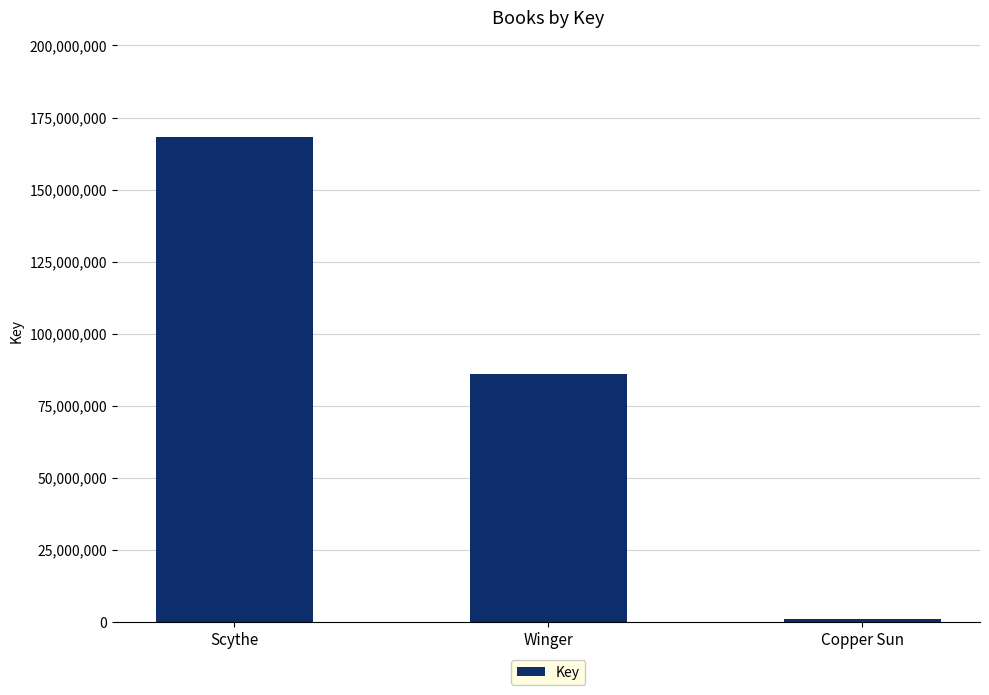

How many bars are there in total?

3